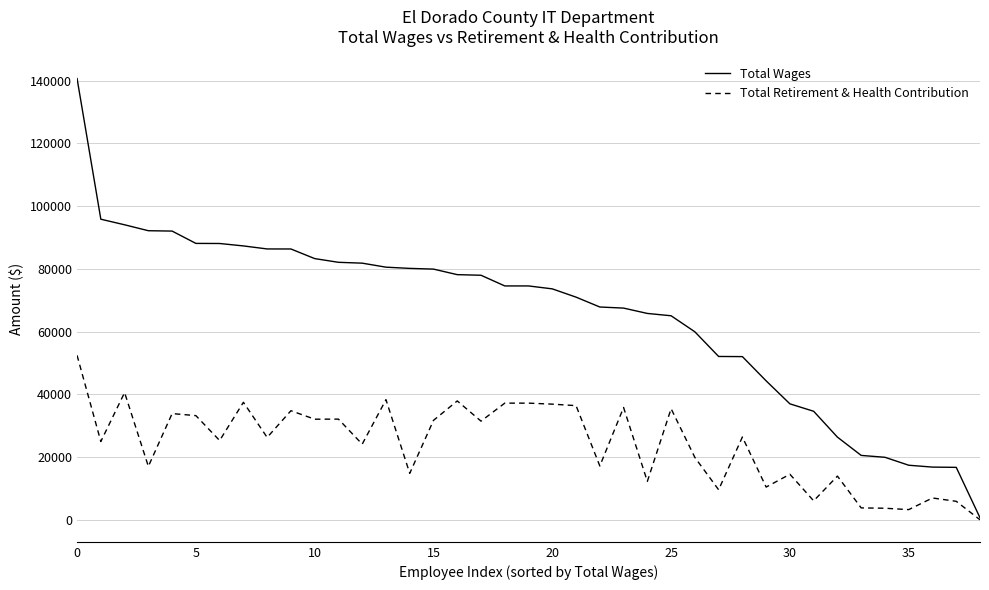

How many lines are shown in the chart?

2